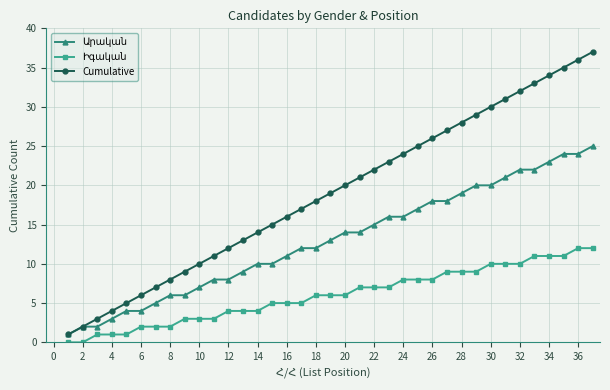

What is the greatest value displayed?

37